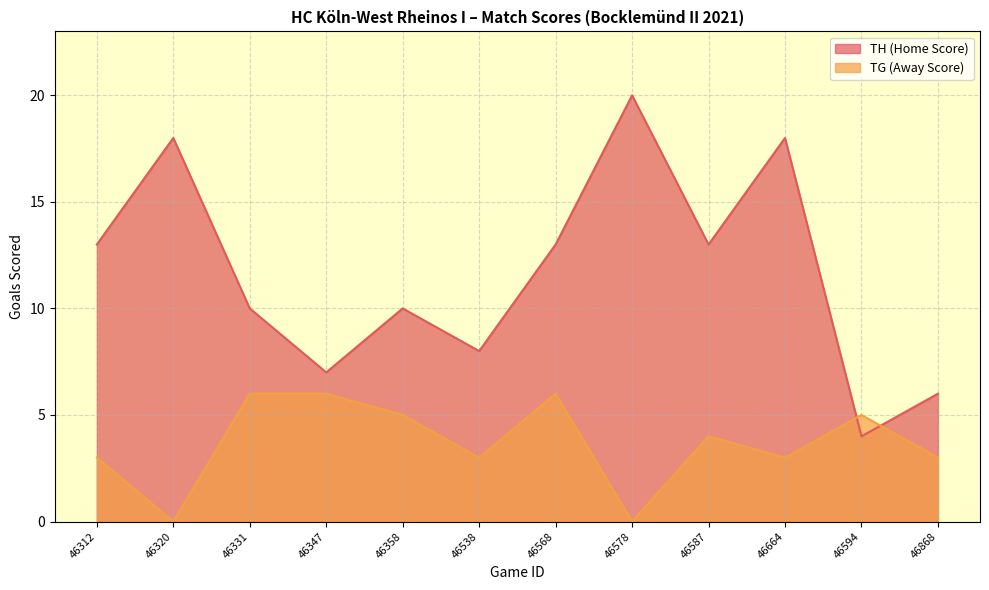

What is the spread (max minus min) of values at 46664?

15